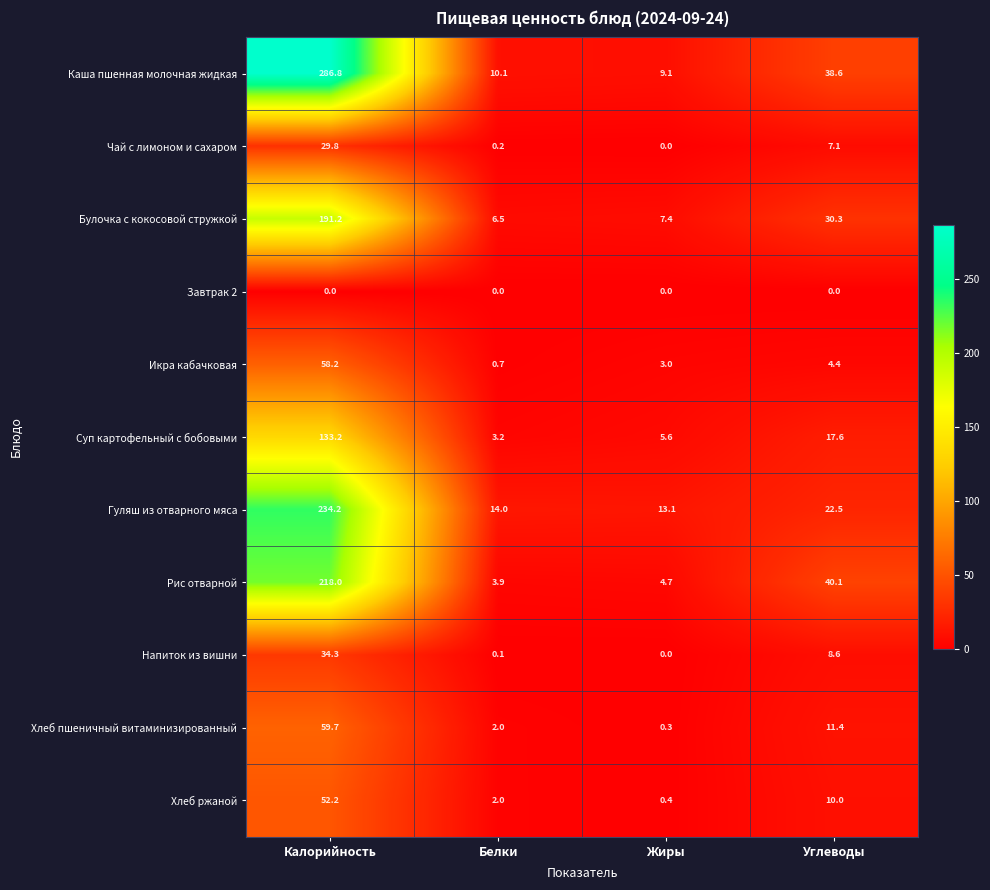

Count the number of data series in this chart.

11